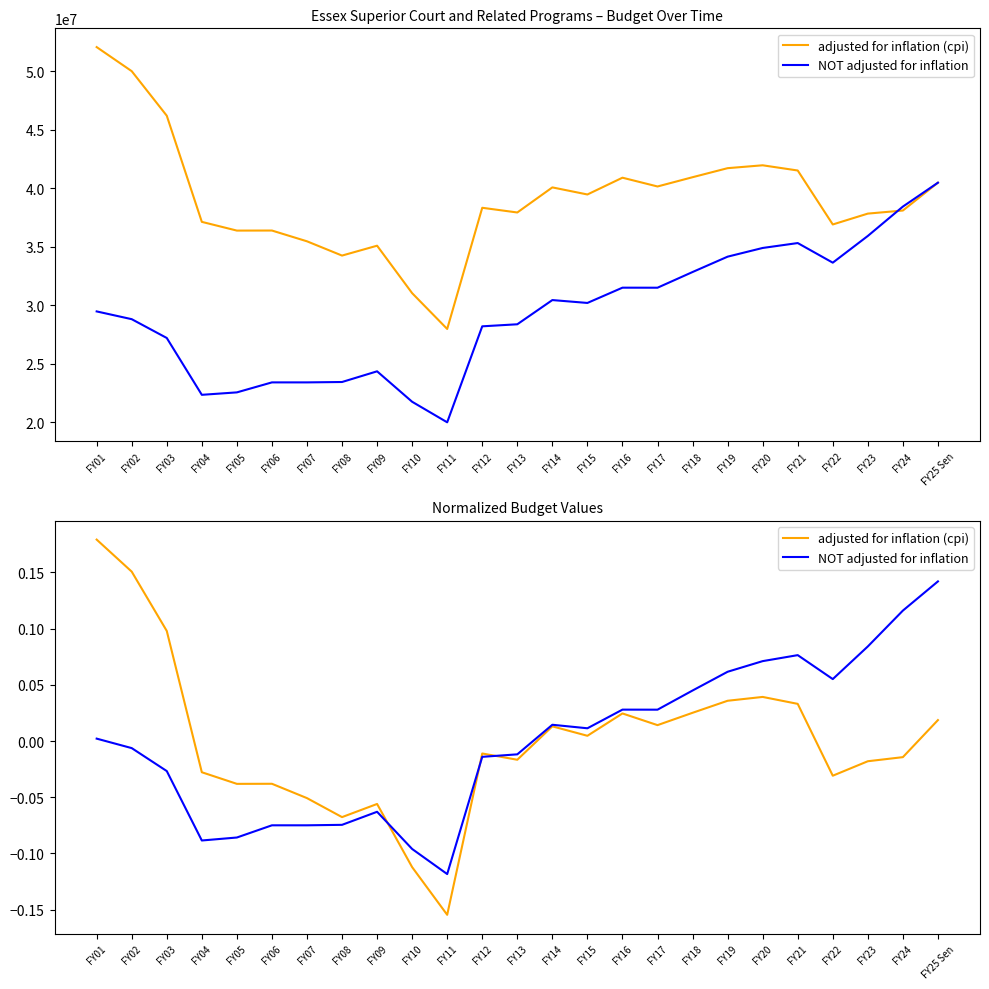

Reading right to left, list all the values displayed in this chart.

adjusted for inflation (cpi): FY25 Sen=0.0	FY24=-0.0	FY23=-0.0	FY22=-0.0	FY21=0.0	FY20=0.0	FY19=0.0	FY18=0.0	FY17=0.0	FY16=0.0	FY15=0.0	FY14=0.0	FY13=-0.0	FY12=-0.0	FY11=-0.2	FY10=-0.1	FY09=-0.1	FY08=-0.1	FY07=-0.1	FY06=-0.0	FY05=-0.0	FY04=-0.0	FY03=0.1	FY02=0.2	FY01=0.2
NOT adjusted for inflation: FY25 Sen=0.1	FY24=0.1	FY23=0.1	FY22=0.1	FY21=0.1	FY20=0.1	FY19=0.1	FY18=0.0	FY17=0.0	FY16=0.0	FY15=0.0	FY14=0.0	FY13=-0.0	FY12=-0.0	FY11=-0.1	FY10=-0.1	FY09=-0.1	FY08=-0.1	FY07=-0.1	FY06=-0.1	FY05=-0.1	FY04=-0.1	FY03=-0.0	FY02=-0.0	FY01=0.0